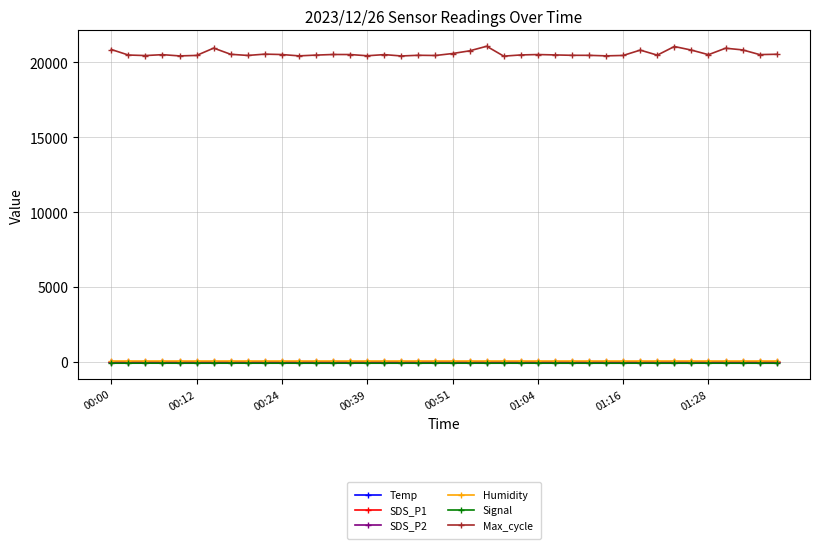

What is the greatest value displayed?

21061.0